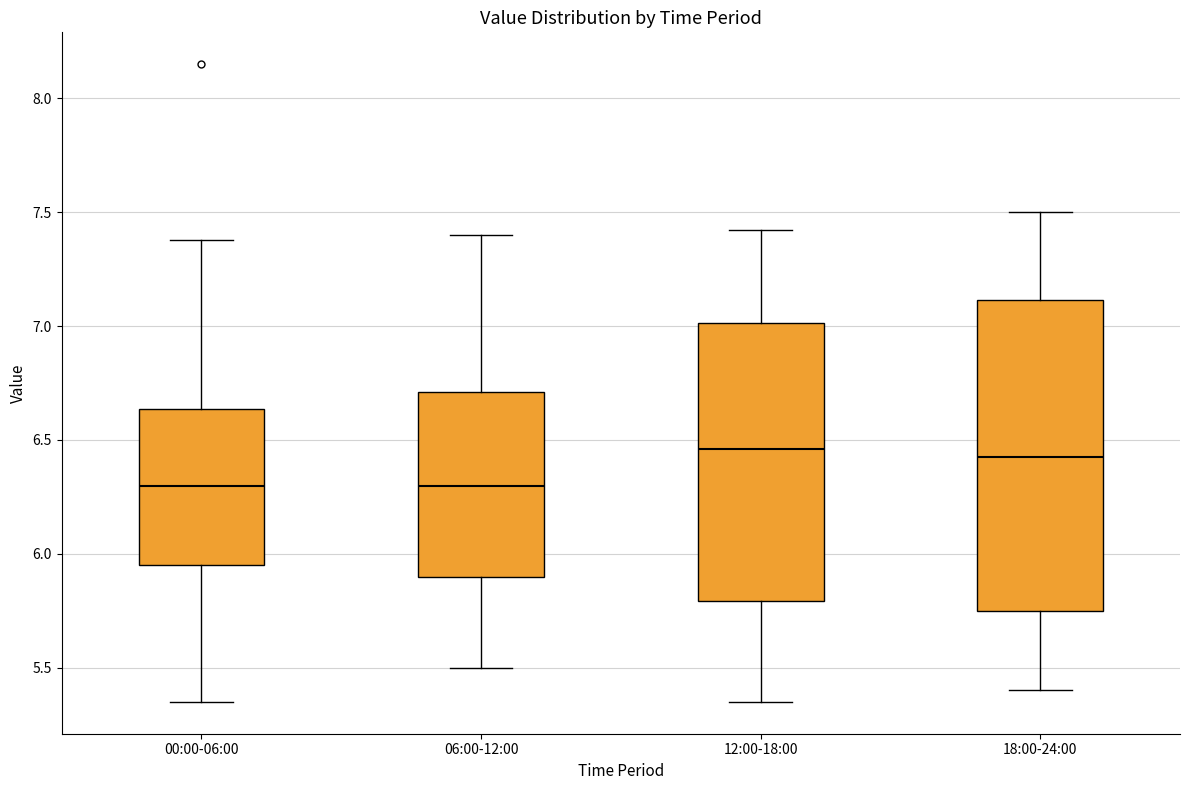

Reading left to right, read every box against the y-axis: the position of its median line, the range the box covers, and the ends of its whiskers. The values are not printed on the chart, so give them approximately, as read against the axis.

00:00-06:00: median 6.30, box 5.95 to 6.65, whiskers 5.35 to 7.40
06:00-12:00: median 6.30, box 5.90 to 6.70, whiskers 5.50 to 7.40
12:00-18:00: median 6.45, box 5.80 to 7.00, whiskers 5.35 to 7.40
18:00-24:00: median 6.45, box 5.75 to 7.10, whiskers 5.40 to 7.50